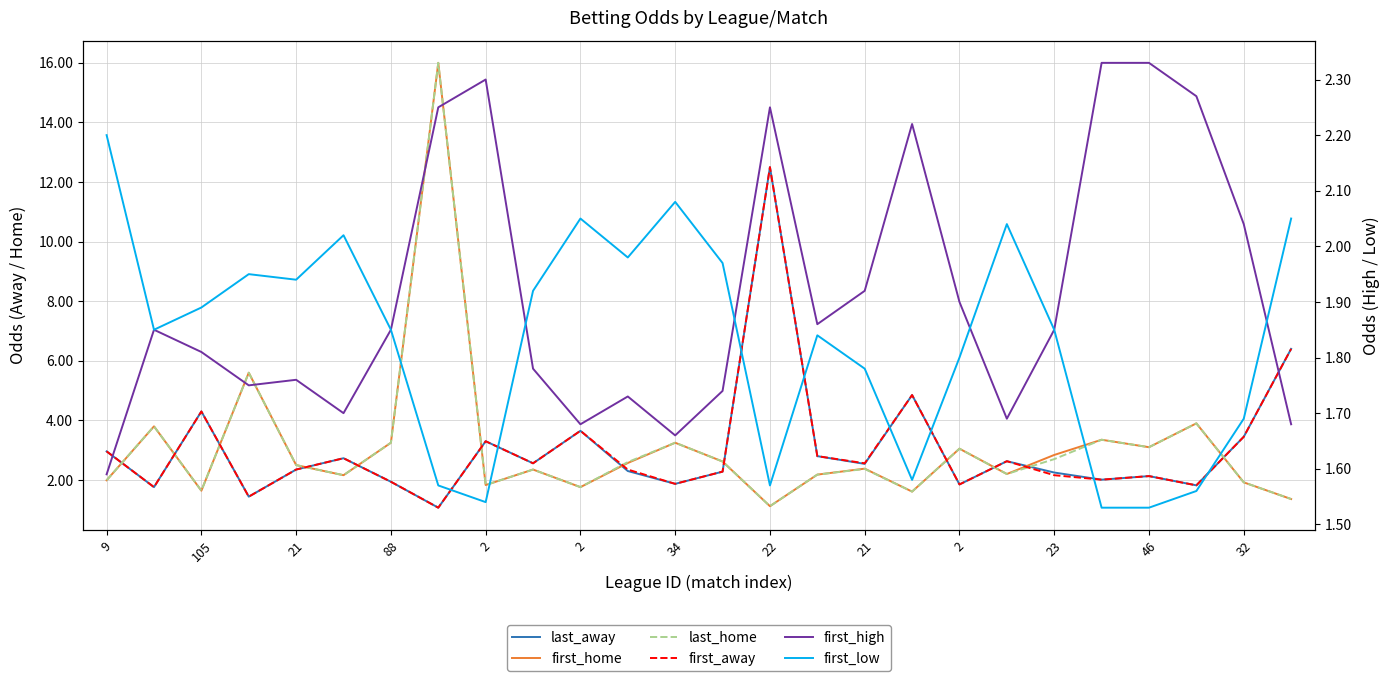

What is the difference between the maximum and minimum values in the first_away series?

11.4